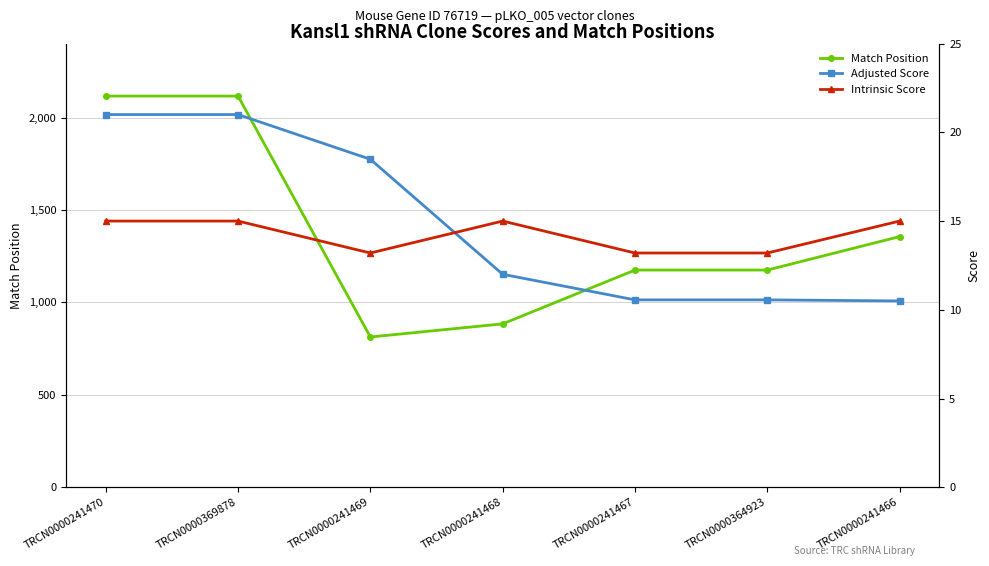

At which category is the sum across all series the highest?

TRCN0000241470